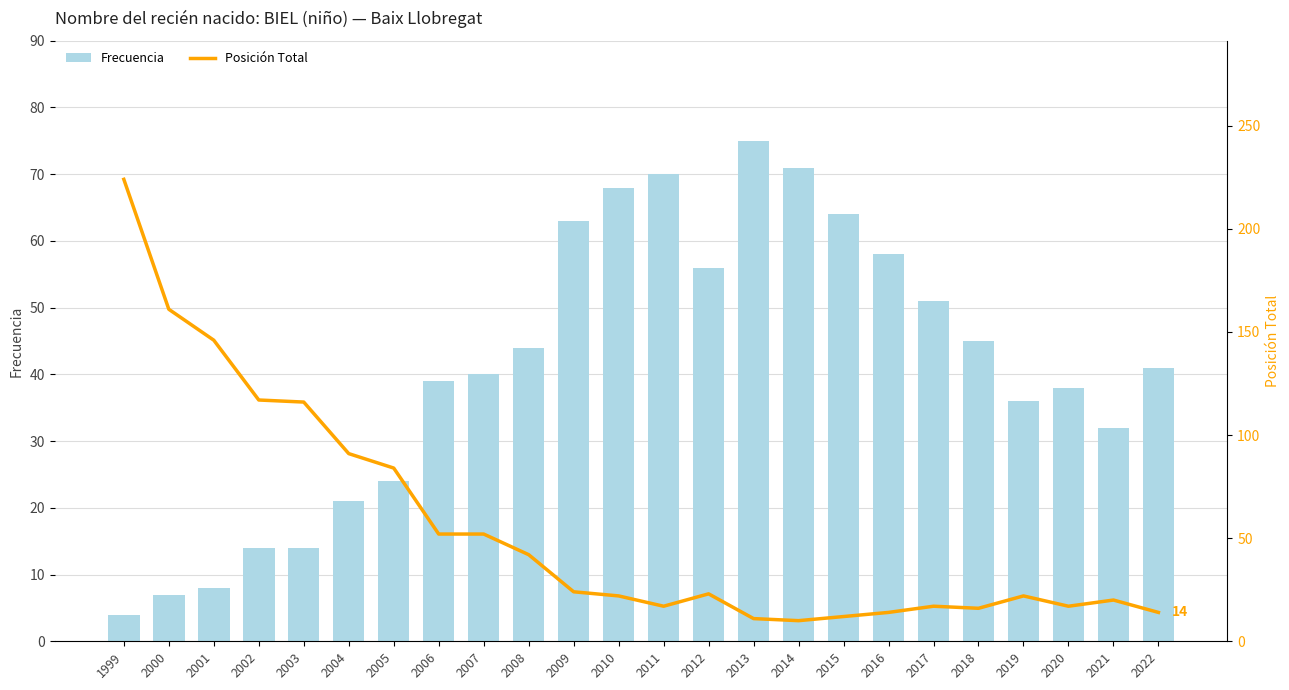

Rank the categories by Frecuencia value from highest to lowest.

2013, 2014, 2011, 2010, 2015, 2009, 2016, 2012, 2017, 2018, 2008, 2022, 2007, 2006, 2020, 2019, 2021, 2005, 2004, 2002, 2003, 2001, 2000, 1999